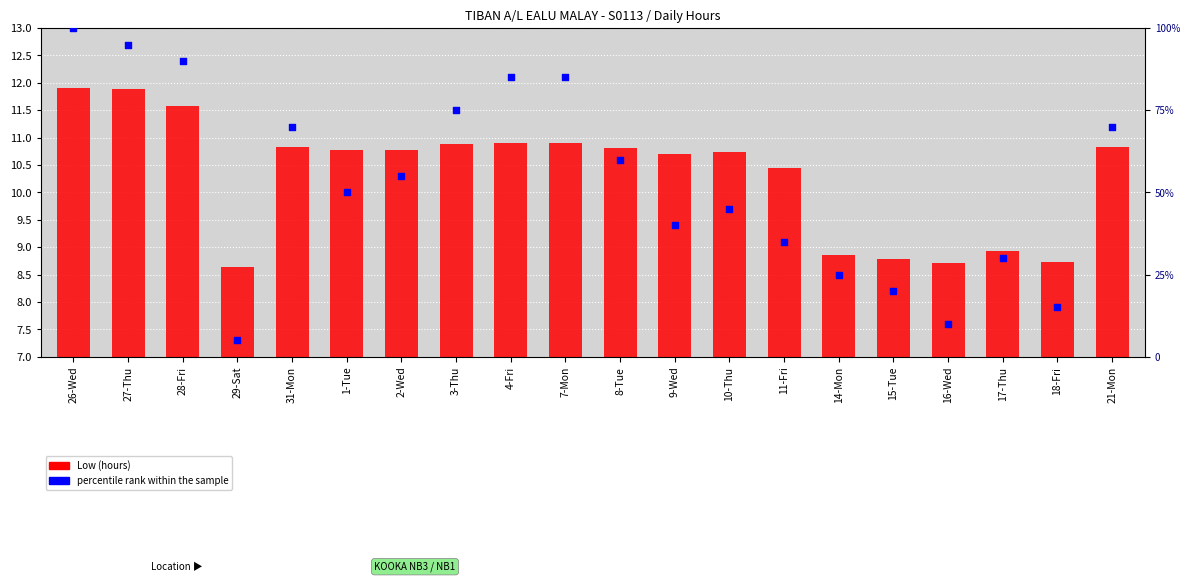

Which series reaches the maximum Y coordinate?

percentile rank within the sample